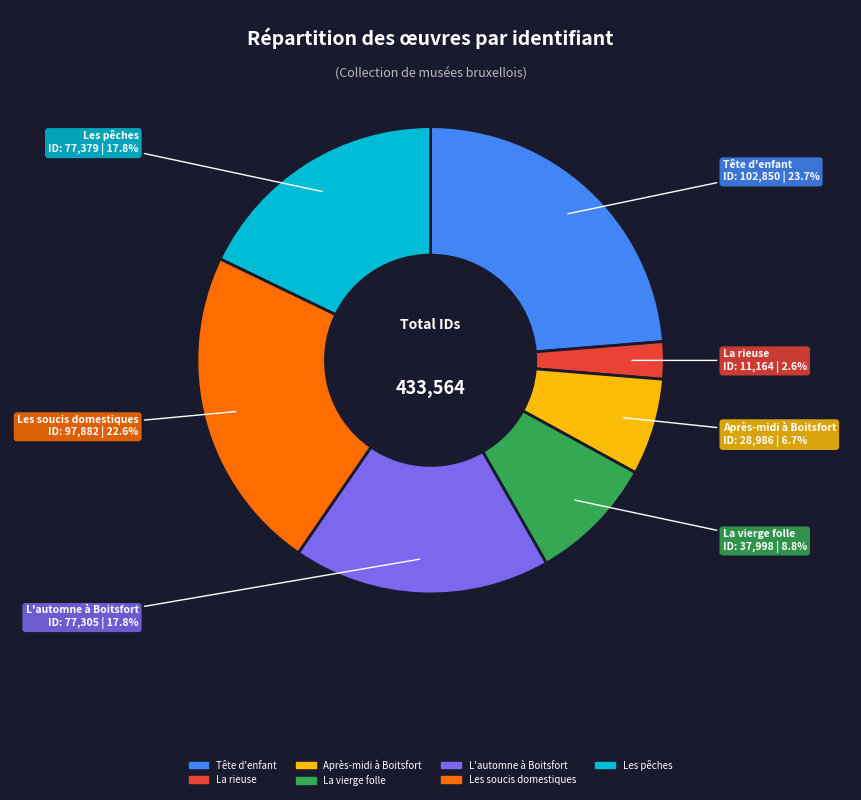

Which slice is the smallest?

La rieuse